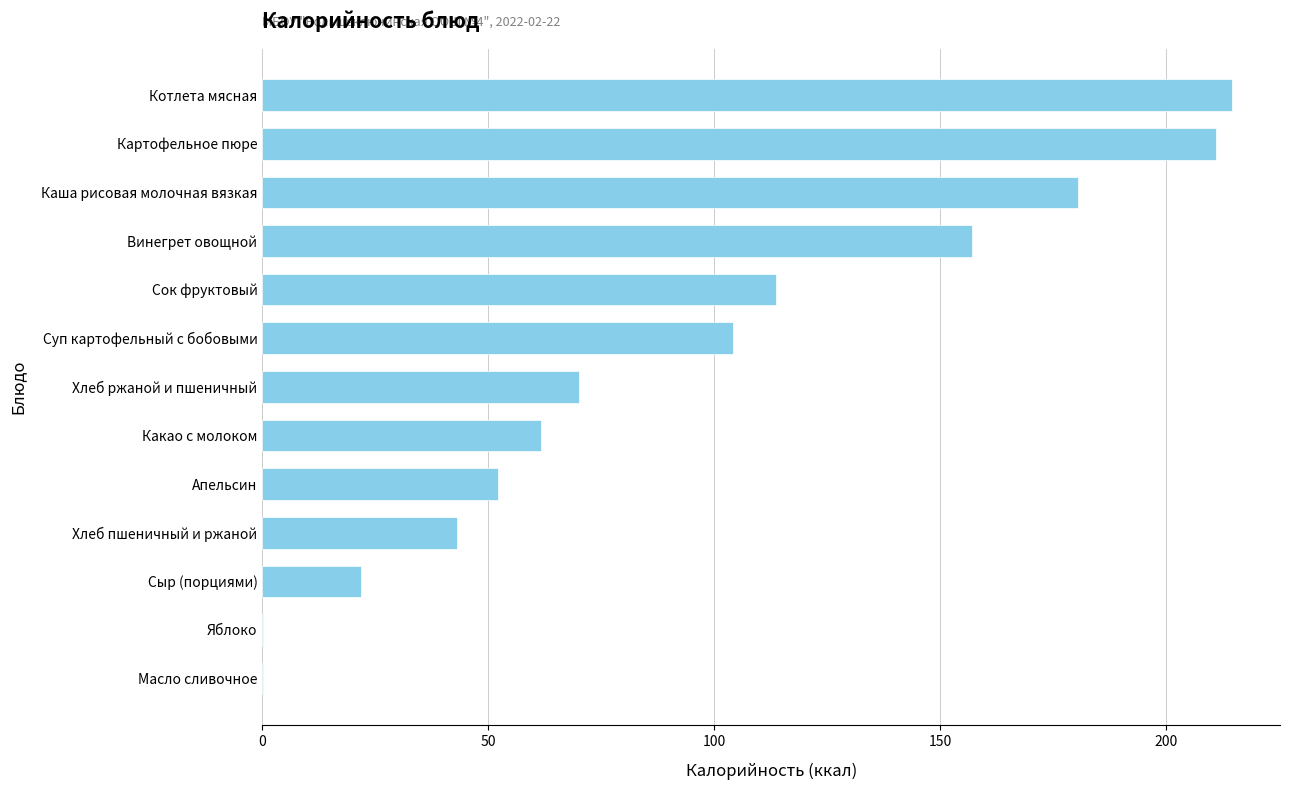

What is the sum of the values at Котлета мясная and Каша рисовая молочная вязкая?

395.2